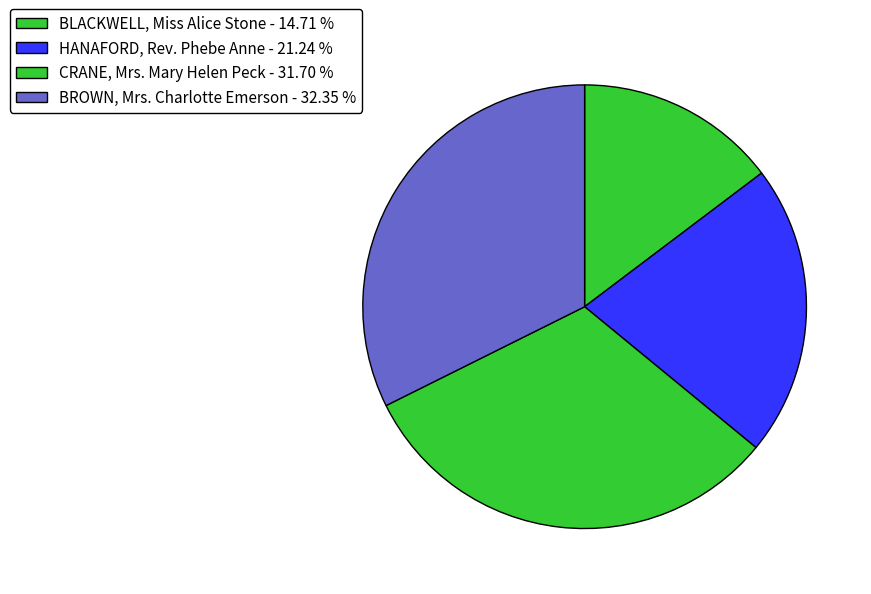

Approximately how many times larger is the value at BLACKWELL, Miss Alice Stone compared to CRANE, Mrs. Mary Helen Peck?

0.5